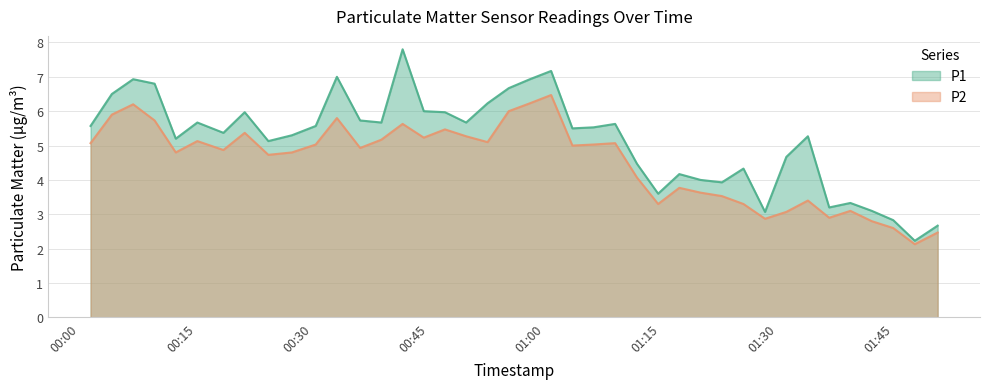

What is the sum of the P1 values at 2022-11-04T00:58:04 and 2022-11-04T00:47:06?

12.9